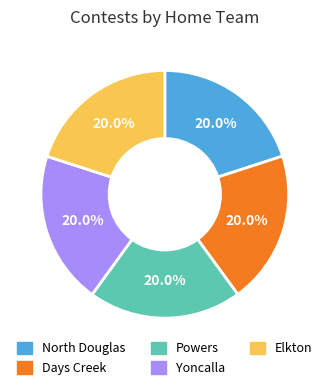

What is the ratio of the value at Days Creek to the value at North Douglas?

1.0